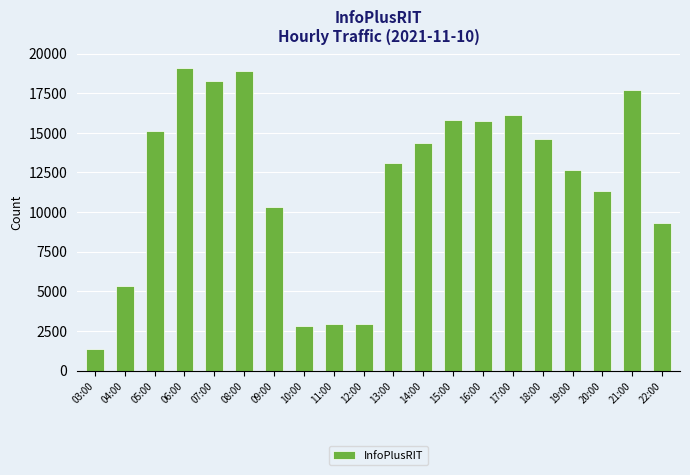

What is the label of the 13th bar from the left?

15:00